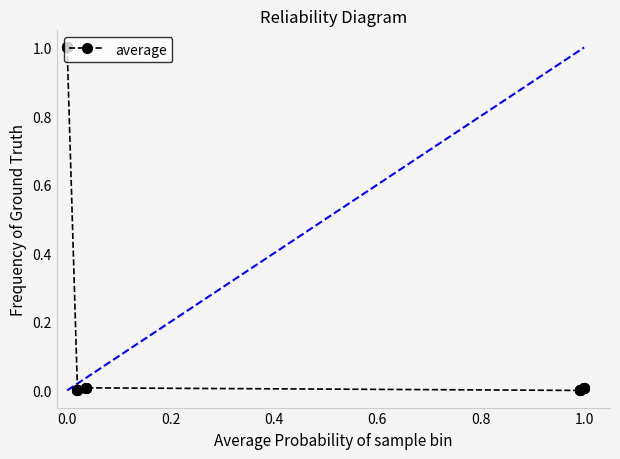

What is the sum of all values?

4.1